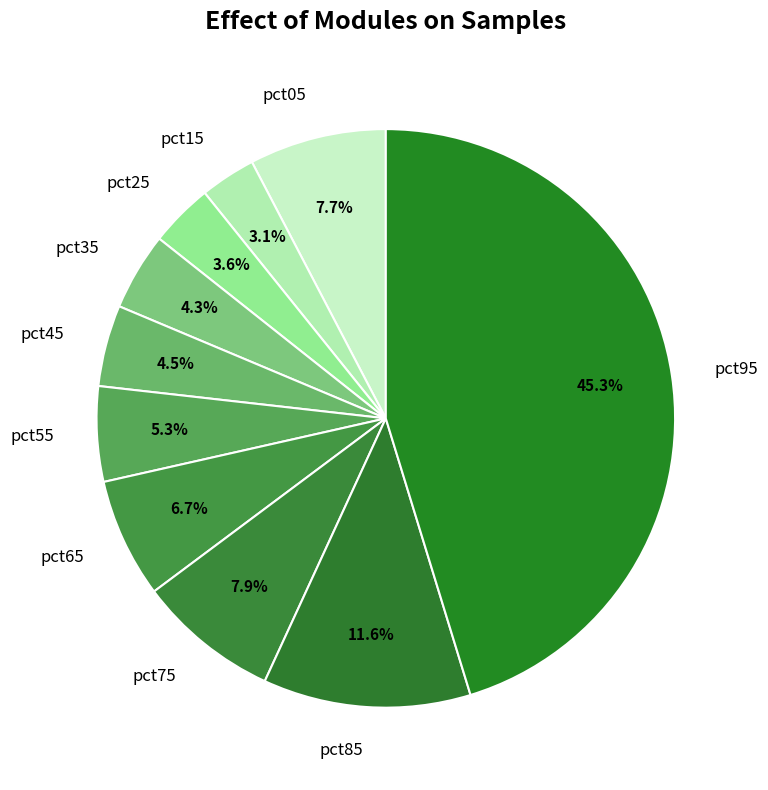

To the nearest percent, what is the difference between the largest and smallest slice percentages?

42%